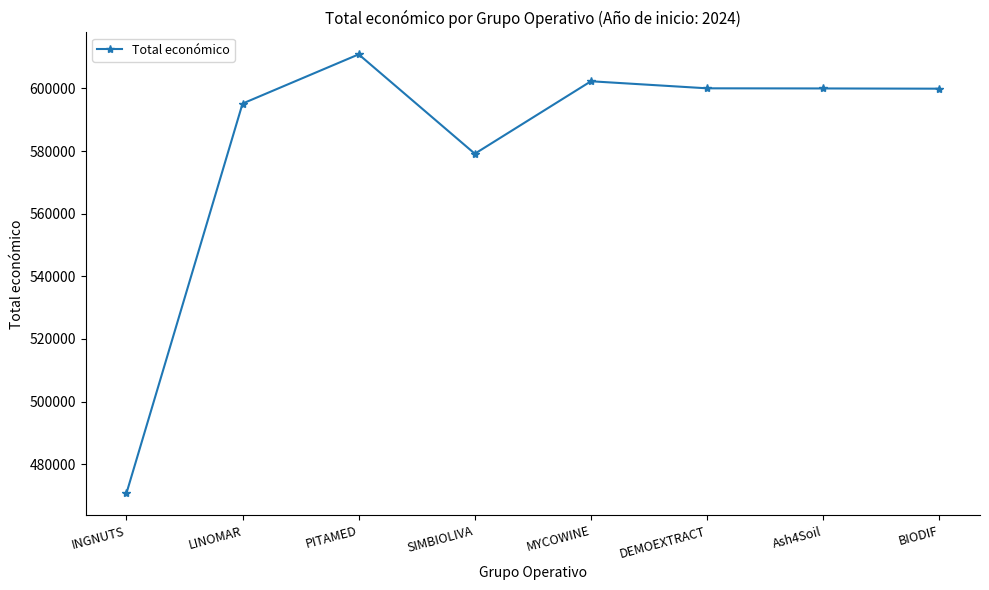

At which category does the data reach its first local peak?

PITAMED